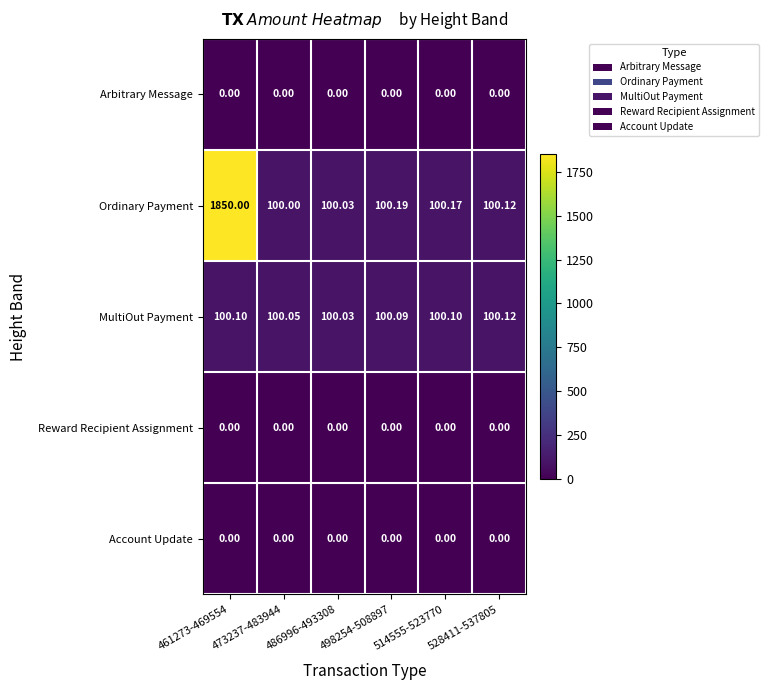

Which series has the widest spread of values?

Ordinary Payment